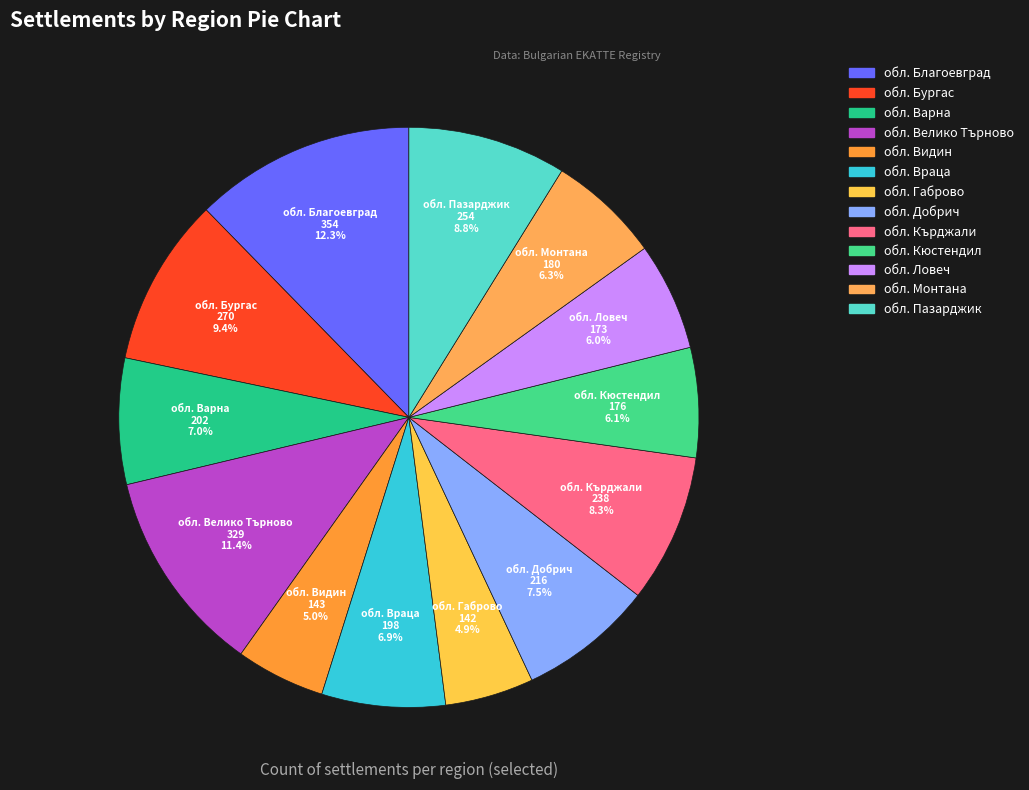

Is it true that обл. Монтана is 6% of the pie?

True